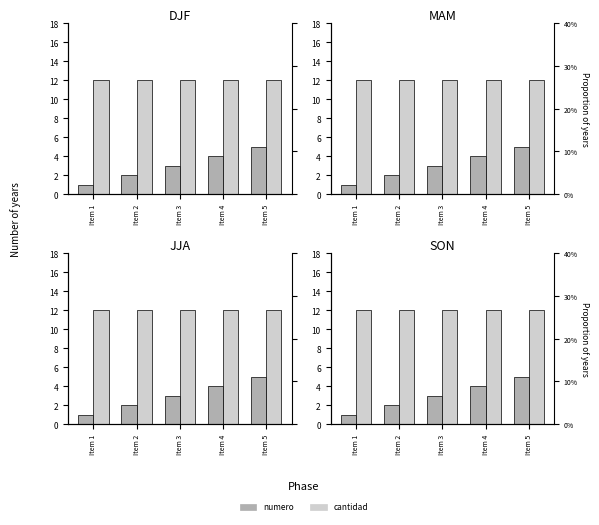

Count the numero values in the range 2 to 4.

3